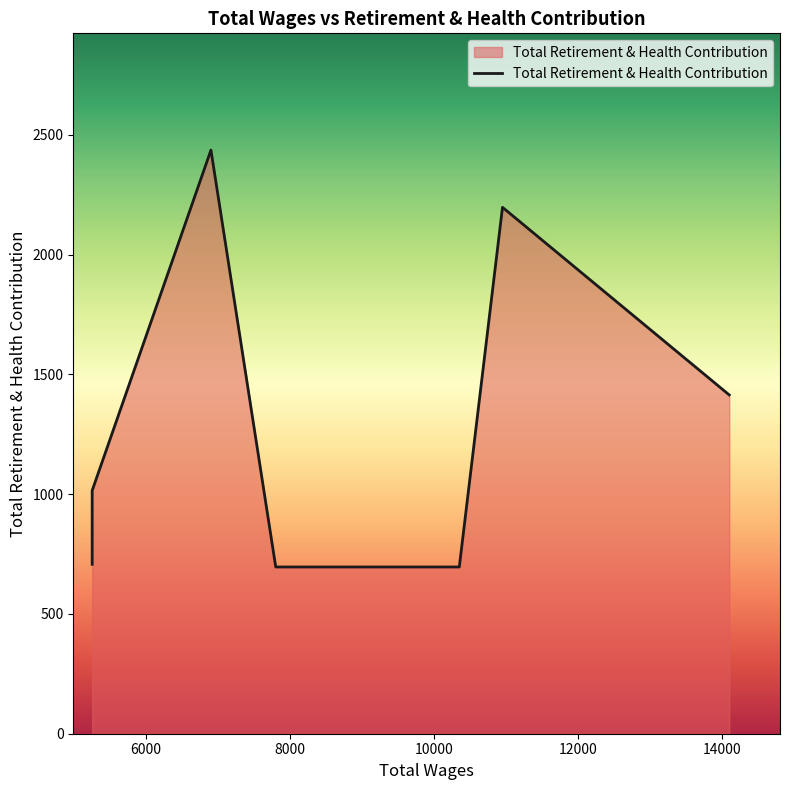

What is the smallest value displayed?

696